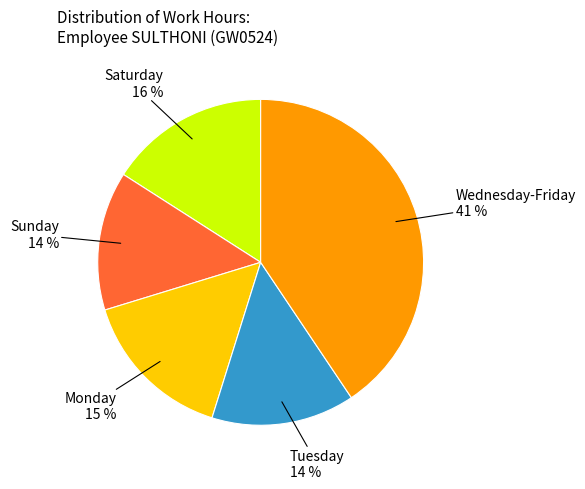

To the nearest percent, what is the average slice percentage?

20%